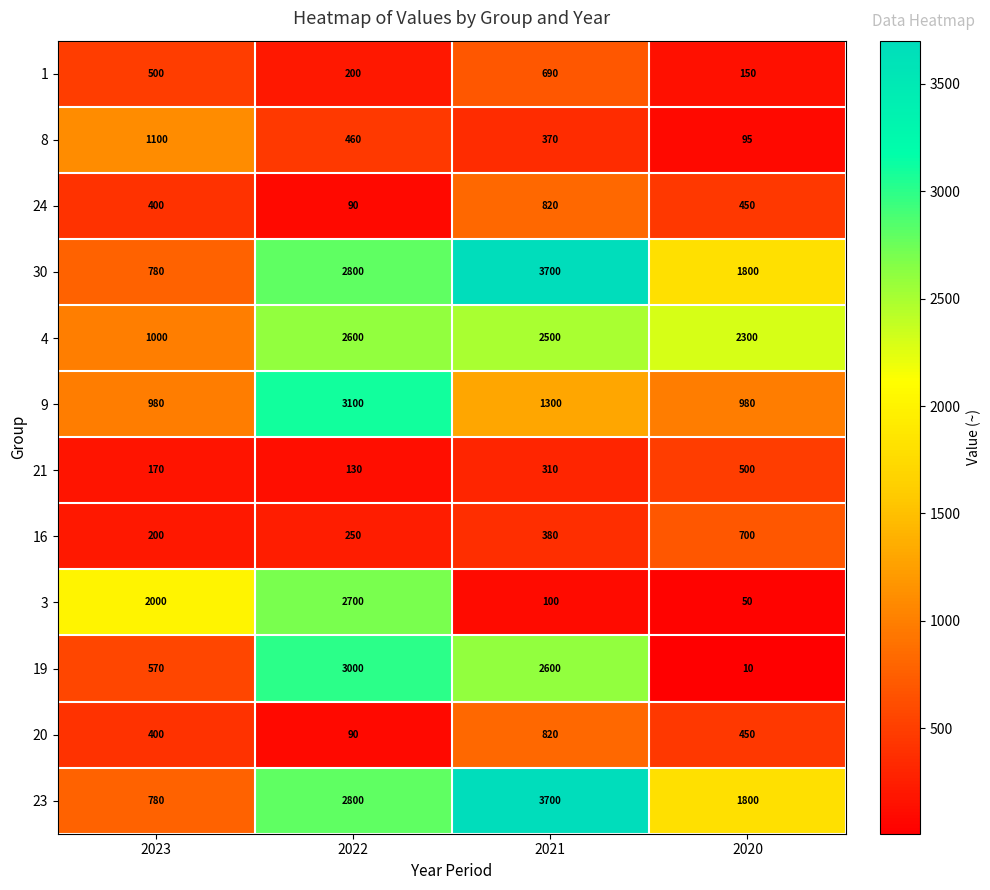

At which category is the sum across all series the highest?

2022